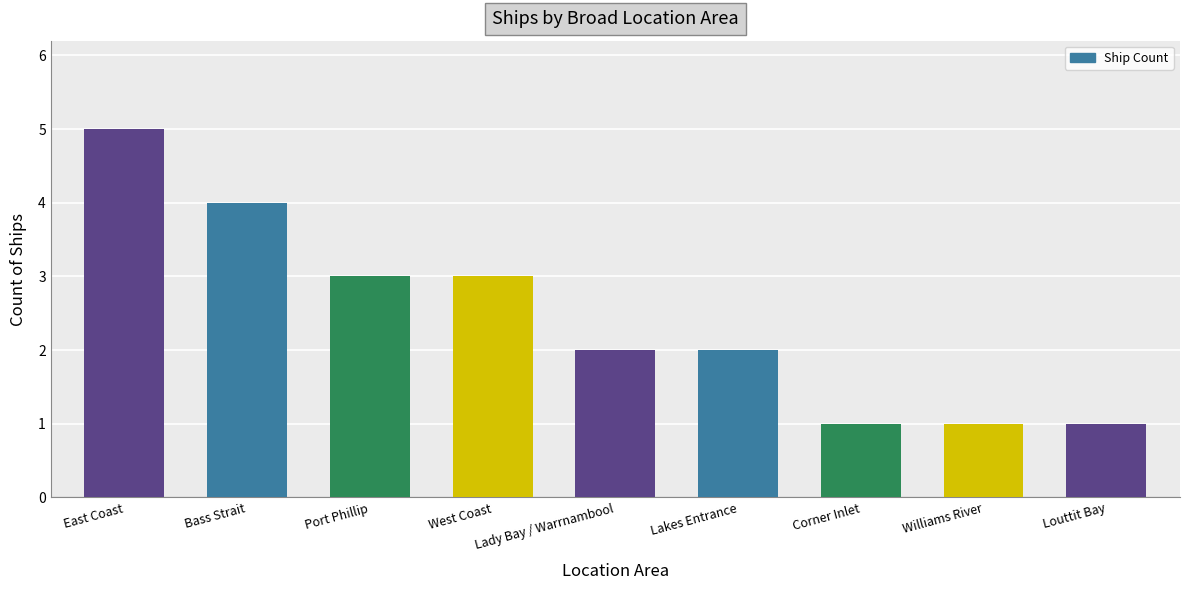

What is the greatest value displayed?

5